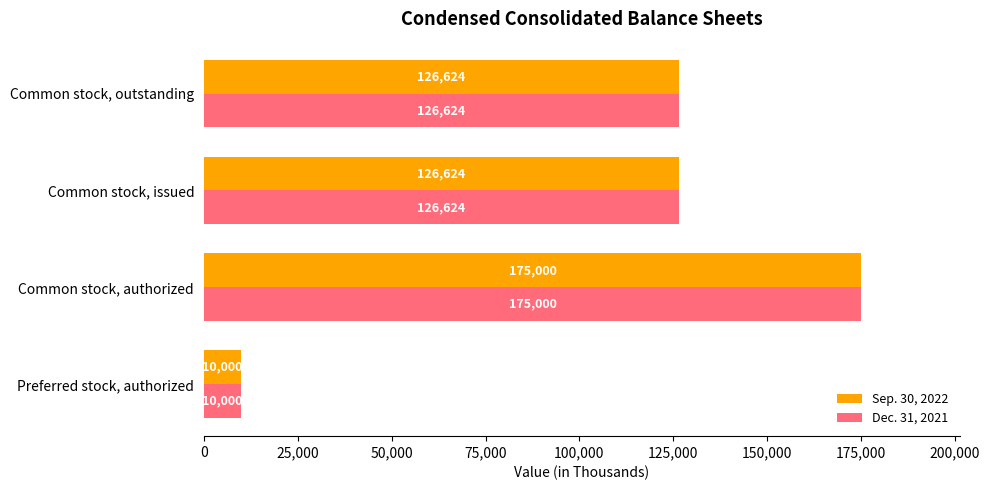

True or false: Sep. 30, 2022 has a value of 216735 at Common stock, outstanding.

False